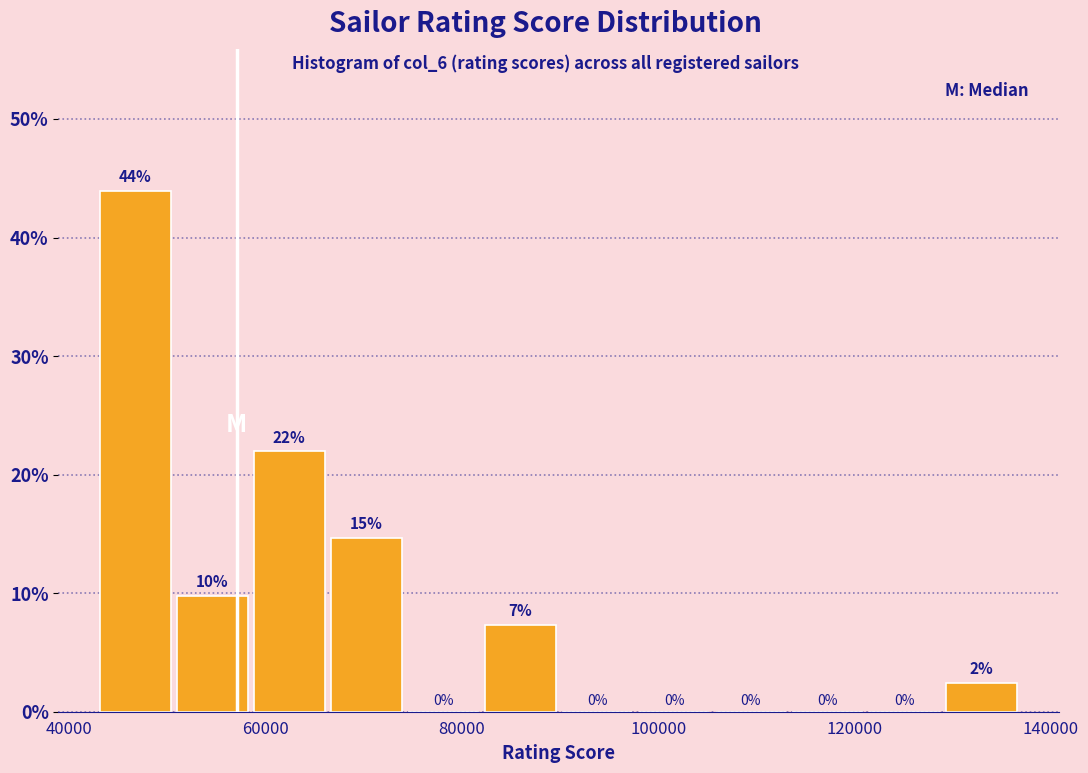

Around what value on the x-axis is the tallest bar? Give the approximate position of its centre, as read against the axis.

46000